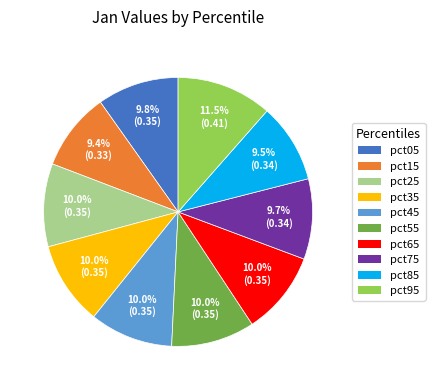

Do pct75 and pct55 together represent more than half of the pie?

No